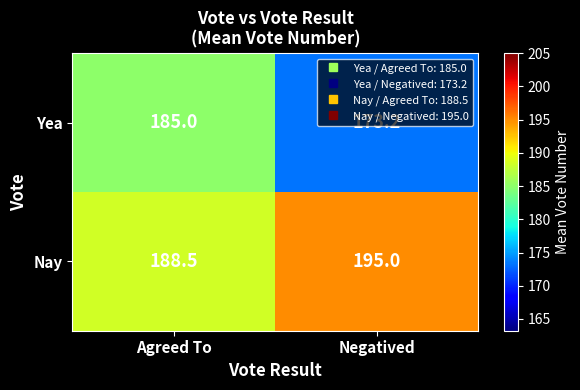

What is the sum of the Nay values at Agreed To and Negatived?

383.5